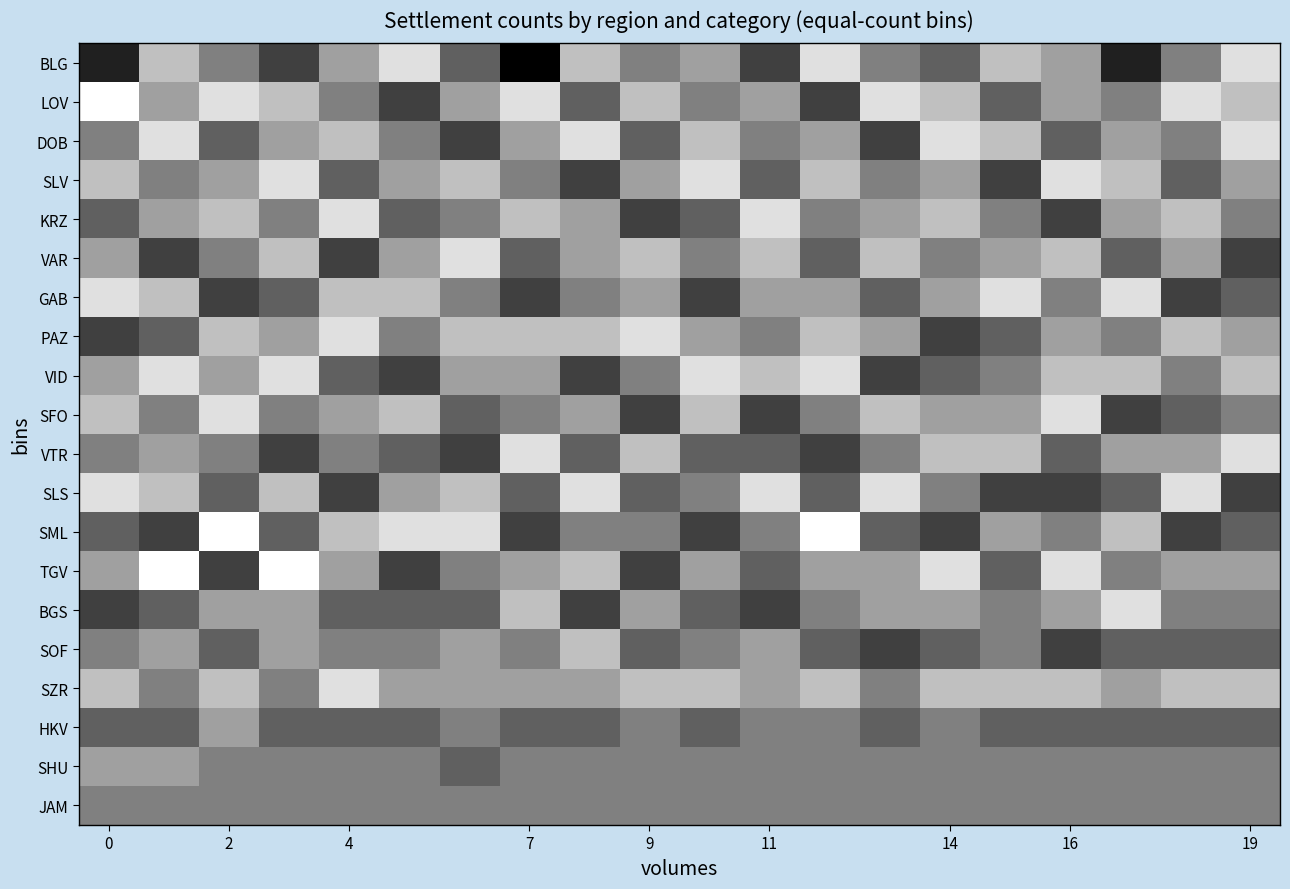

What is the maximum value shown in the chart?

1.0